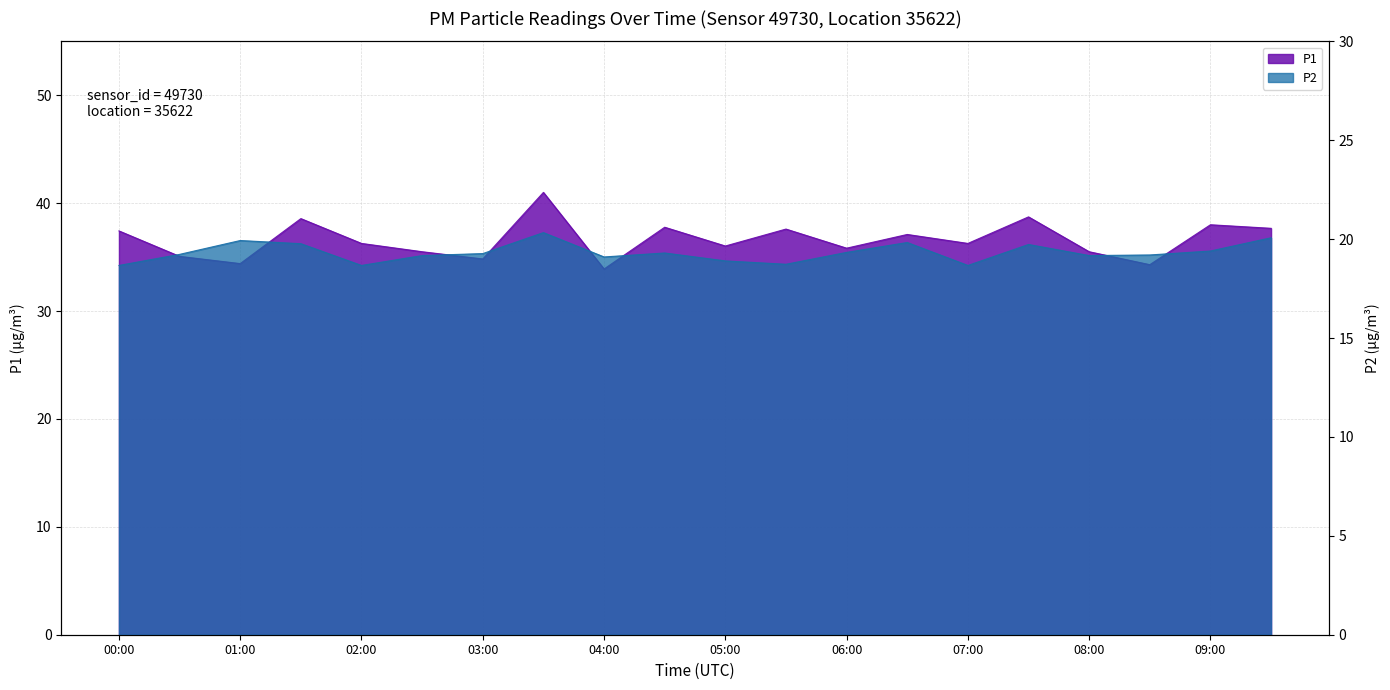

What is the highest value of the P2 series?

20.3